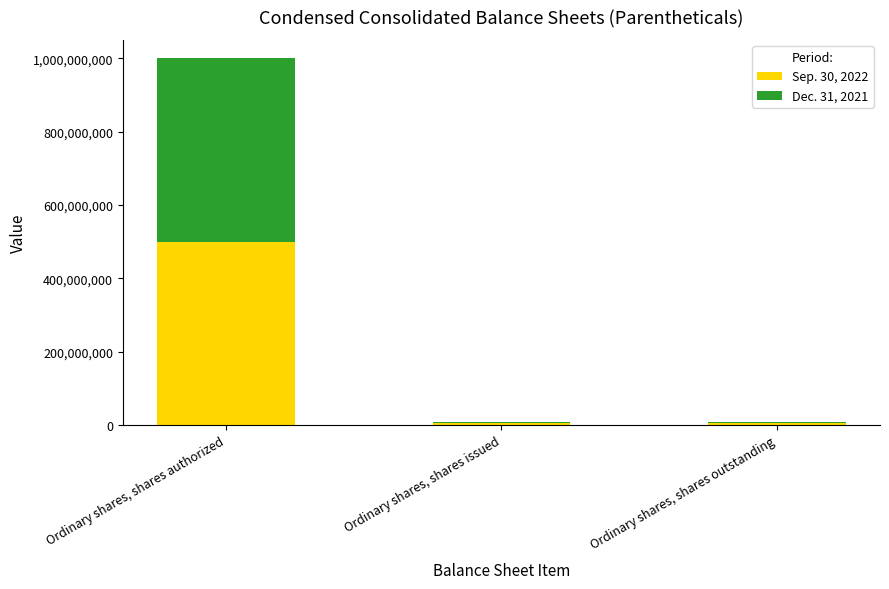

What is the minimum value for Sep. 30, 2022?

4194385